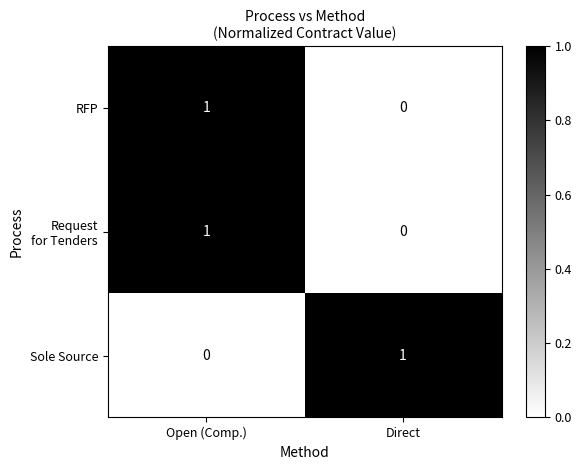

True or false: Sole Source has a value of 0 at Open (Comp.).

True